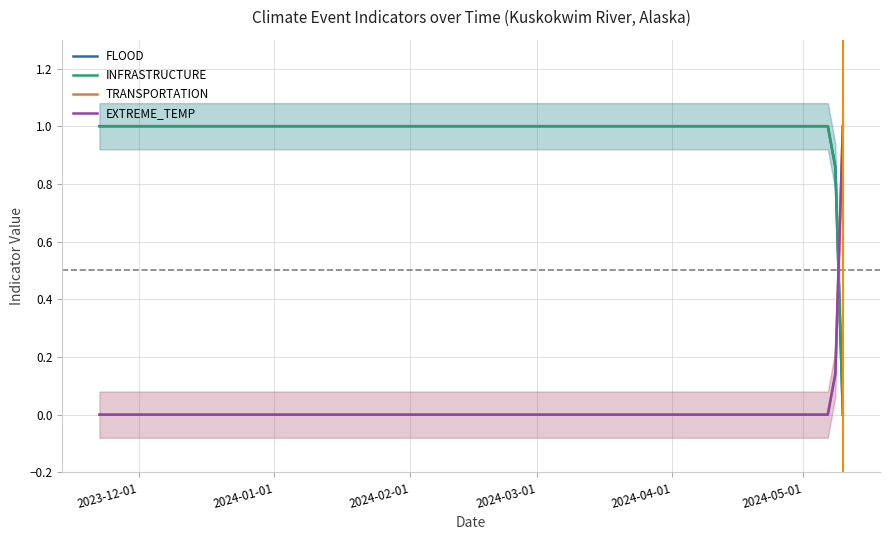

What is the difference between the maximum and minimum values in the FLOOD series?

1